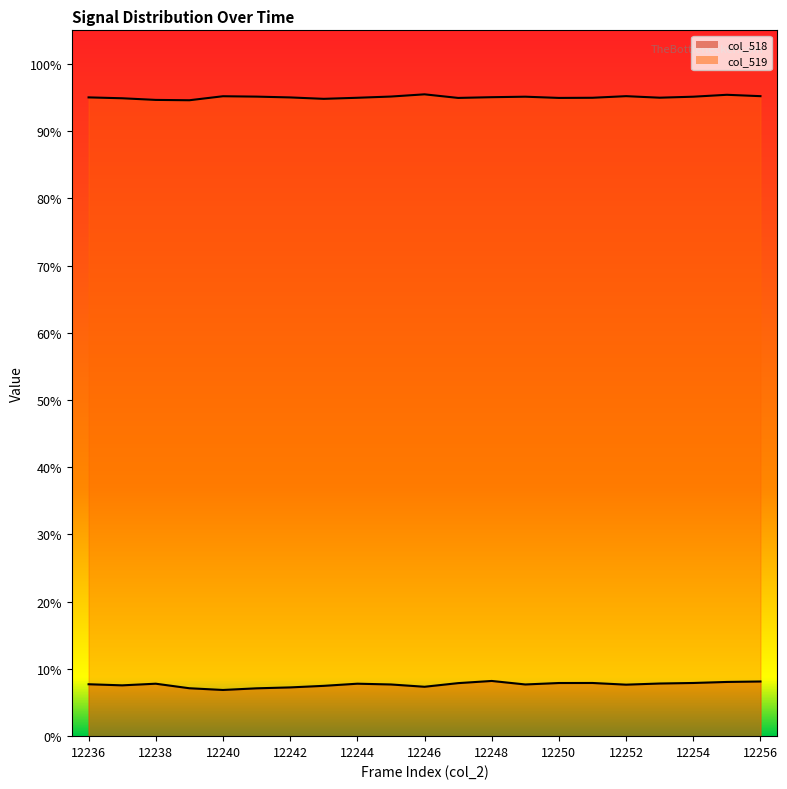

Reading left to right, extract all data points from this chart.

col_518: 0.1	0.1	0.1	0.1	0.1	0.1	0.1	0.1	0.1	0.1	0.1	0.1	0.1	0.1	0.1	0.1	0.1	0.1	0.1	0.1	0.1
col_519: 1.0	0.9	0.9	0.9	1.0	1.0	1.0	0.9	0.9	1.0	1.0	0.9	1.0	1.0	0.9	0.9	1.0	0.9	1.0	1.0	1.0